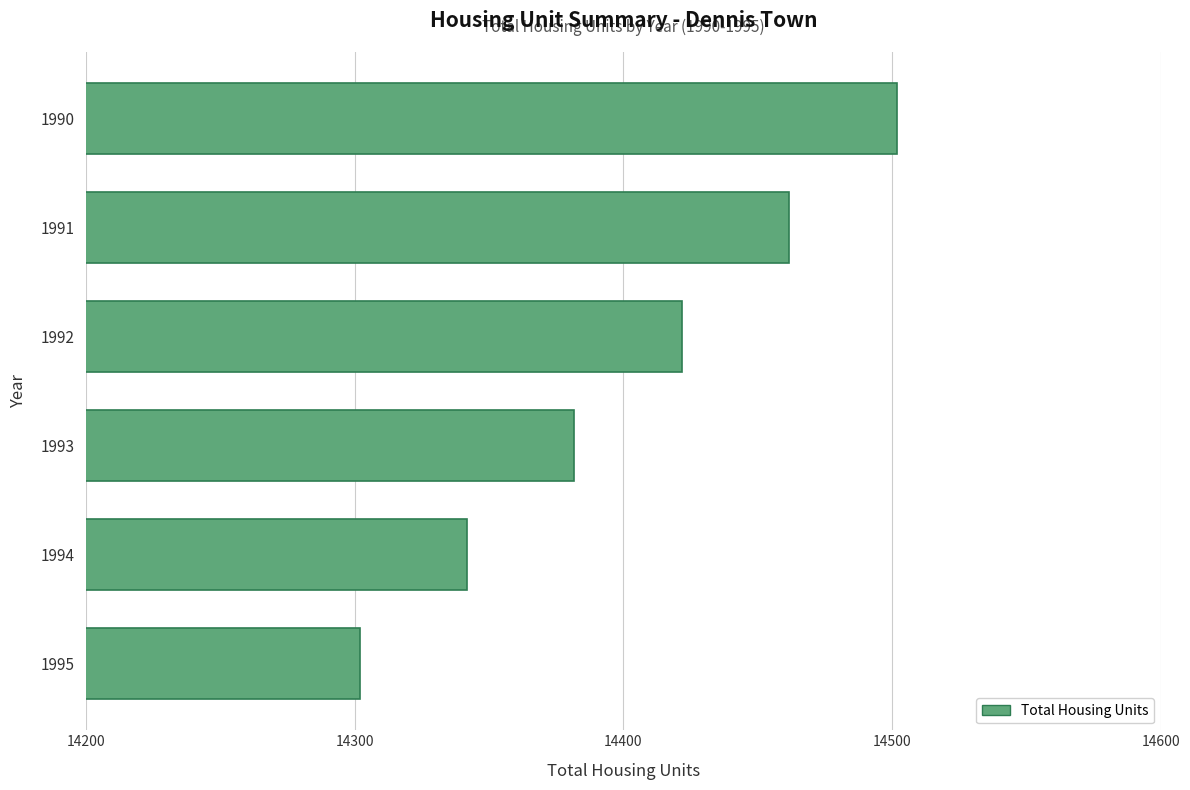

What is the value of the 6th bar from the top?

14302.1